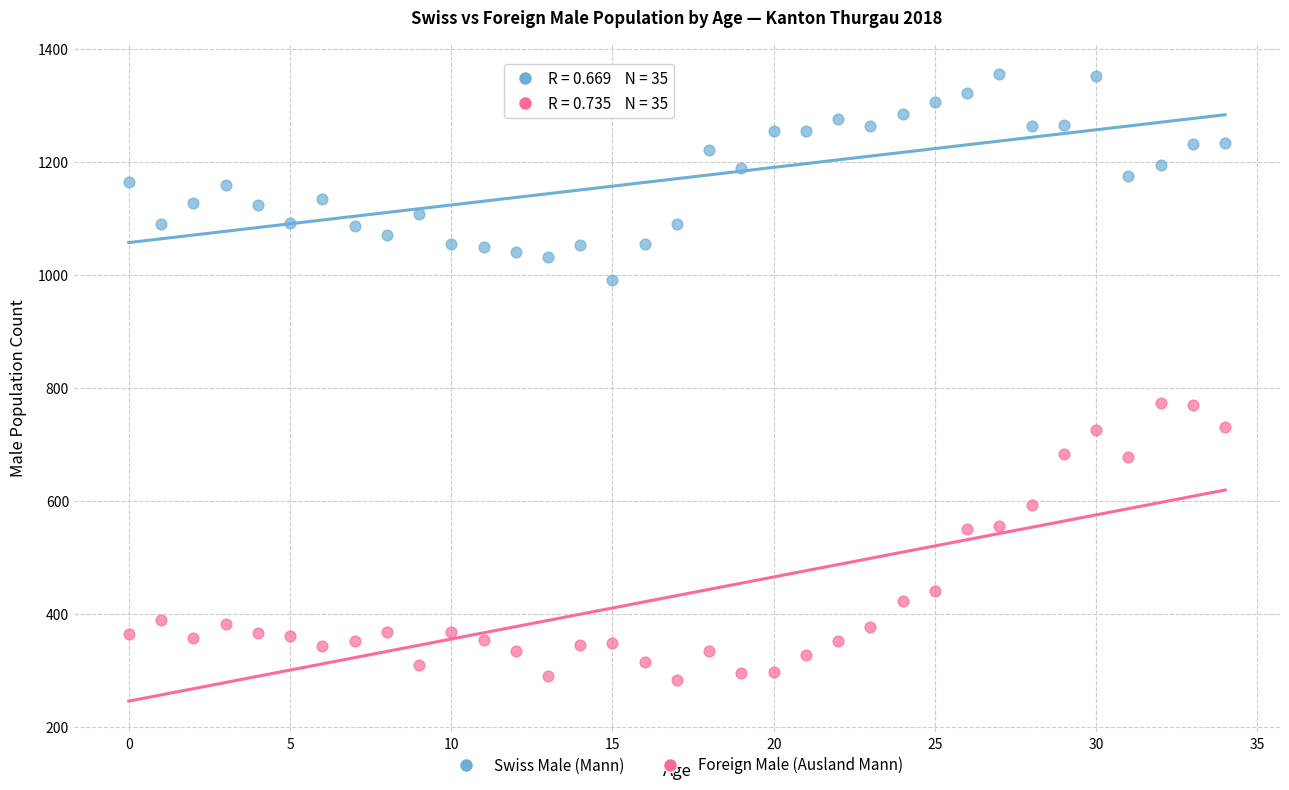

Which series reaches the maximum Y coordinate?

Swiss Male (Mann)